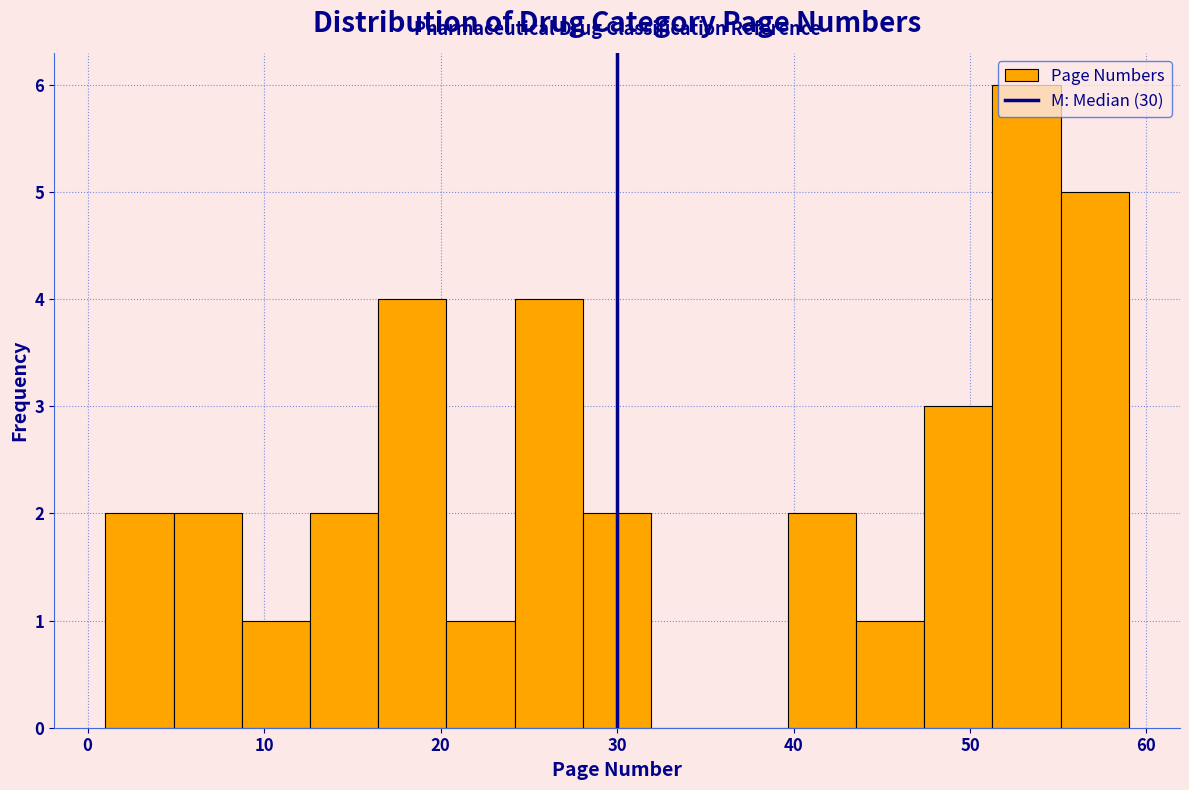

Around what value on the x-axis is the tallest bar? Give the approximate position of its centre, as read against the axis.

53